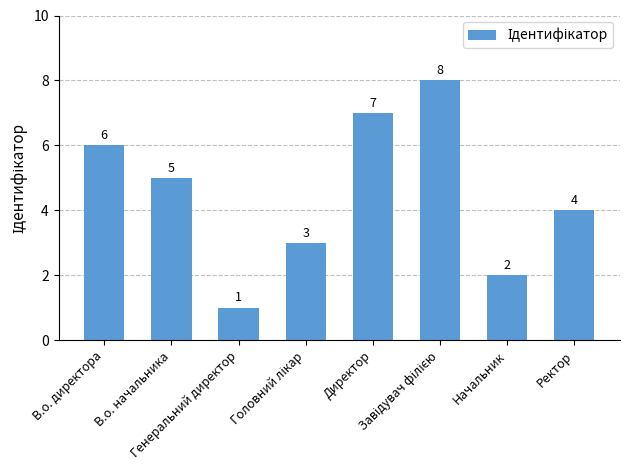

Reading left to right, list all the values displayed in this chart.

6	5	1	3	7	8	2	4